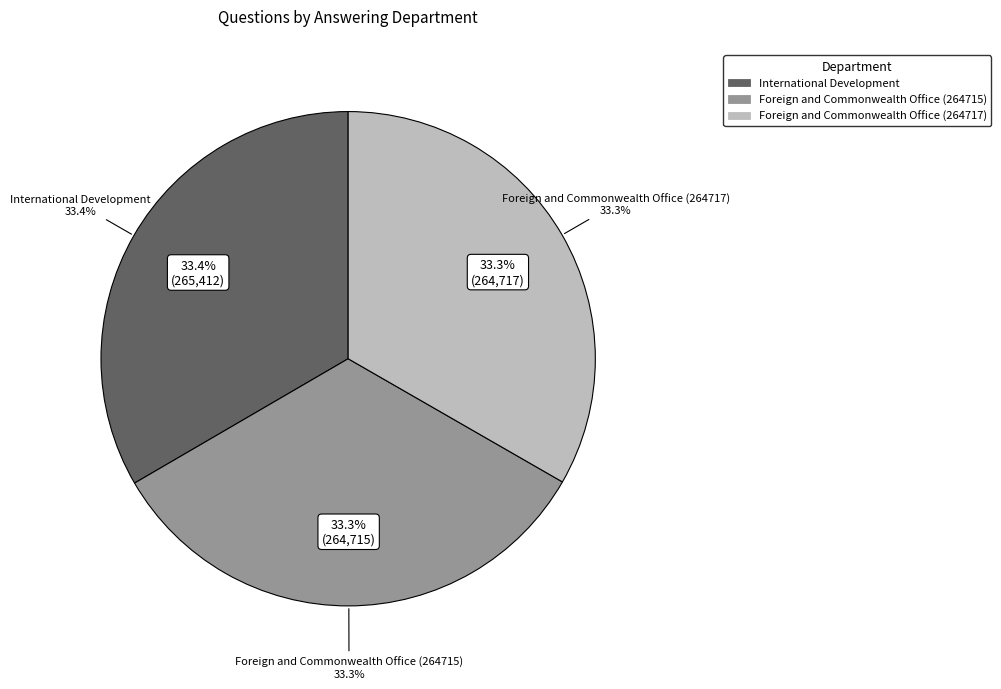

What is the change in value from International Development to Foreign and Commonwealth Office (264717)?

-695